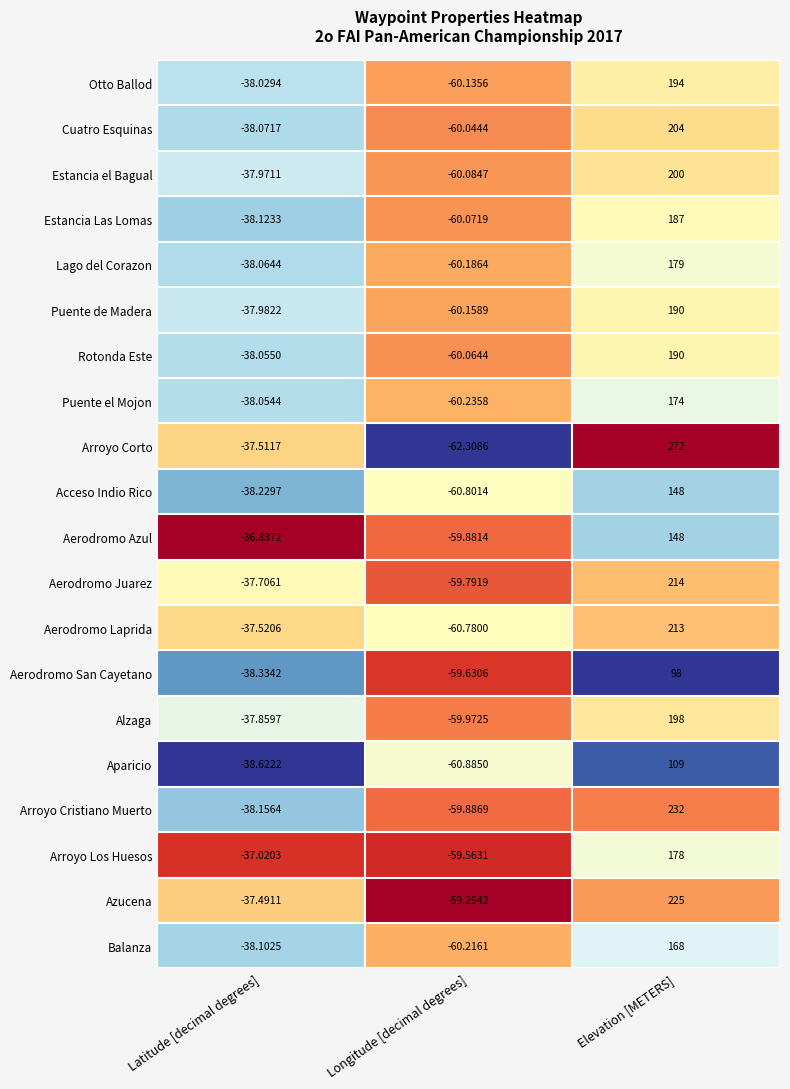

At which label is Estancia Las Lomas closest to 63?

Latitude [decimal degrees]